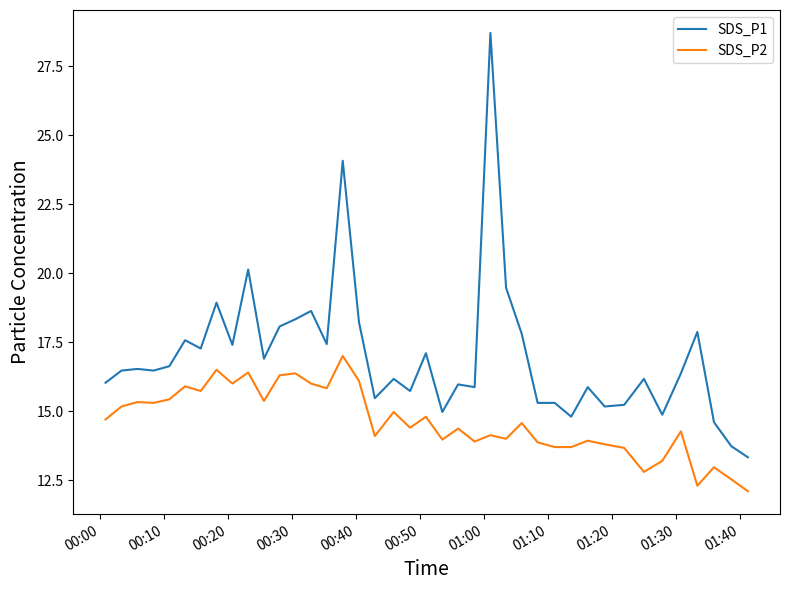

List the series in order of their peak value, lowest first.

SDS_P2, SDS_P1